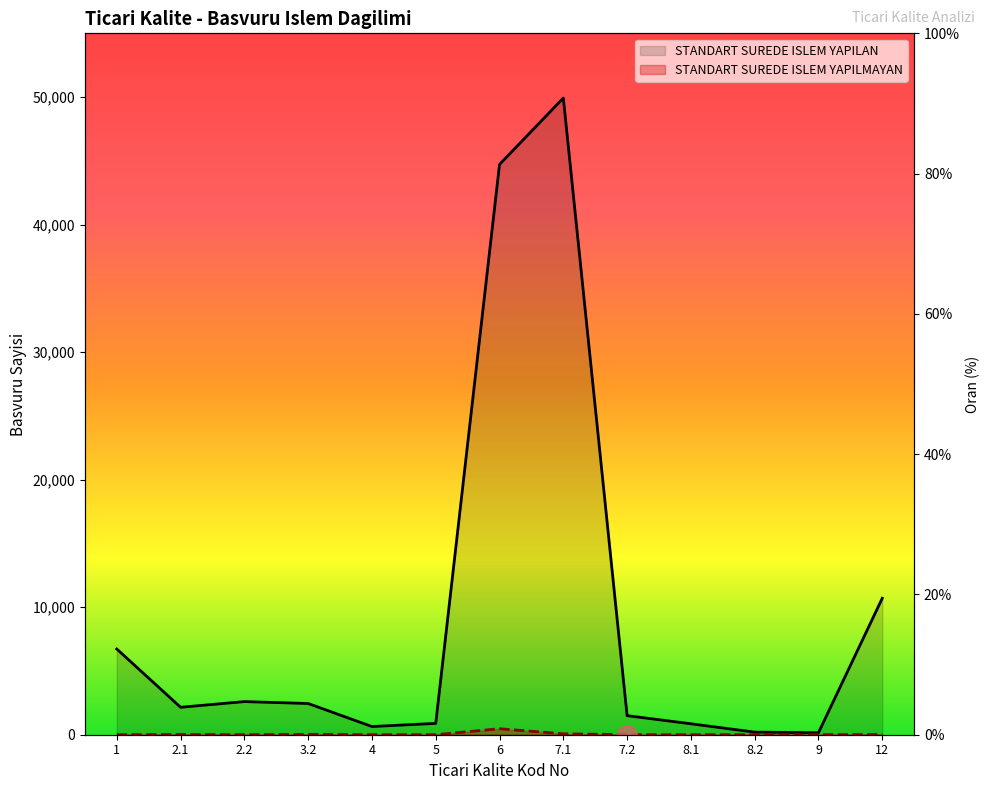

What is the sum of all STANDART SUREDE ISLEM YAPILAN values?

123502